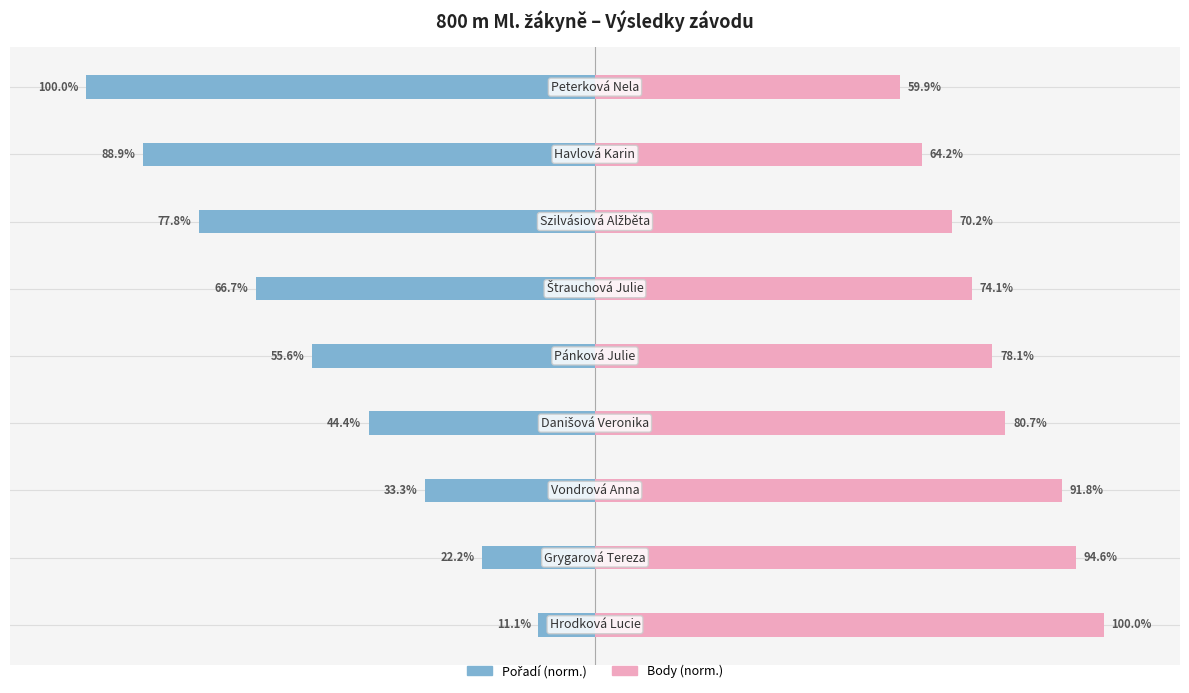

Between 4 and 7, which is larger?

4